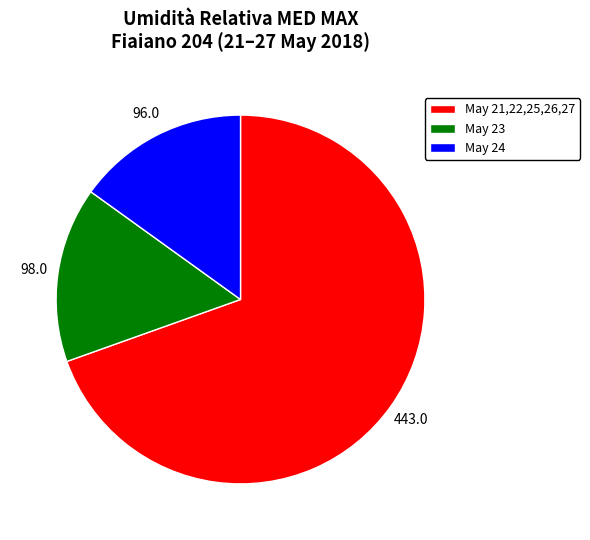

Which slice is the largest?

May 21,22,25,26,27